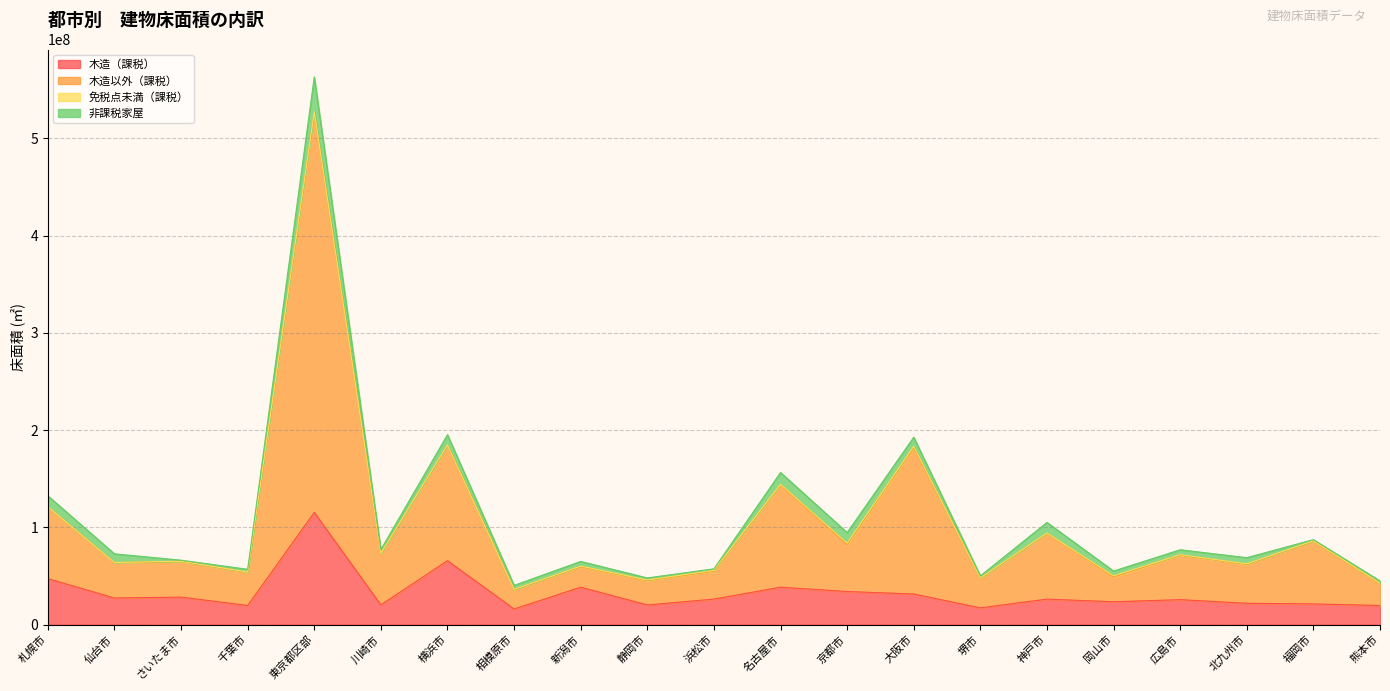

What is the value of the 木造（課税） point at the 21st from the left?

19727870